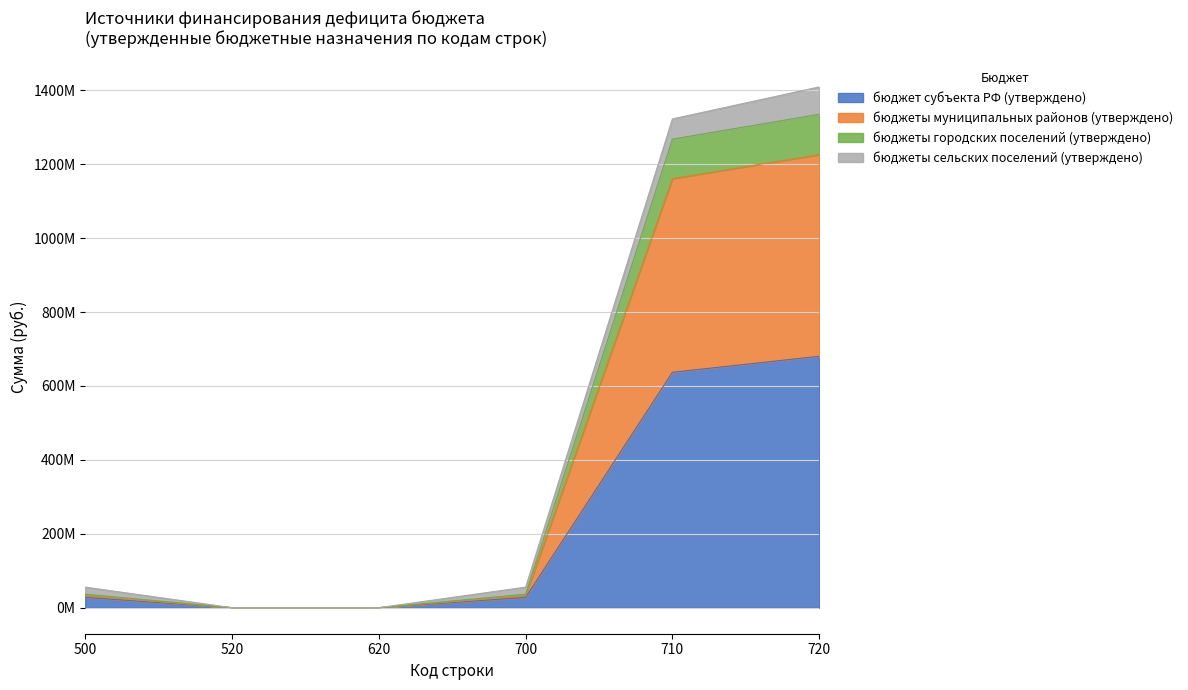

True or false: бюджеты муниципальных районов (утверждено) and бюджеты городских поселений (утверждено) intersect in this chart.

False